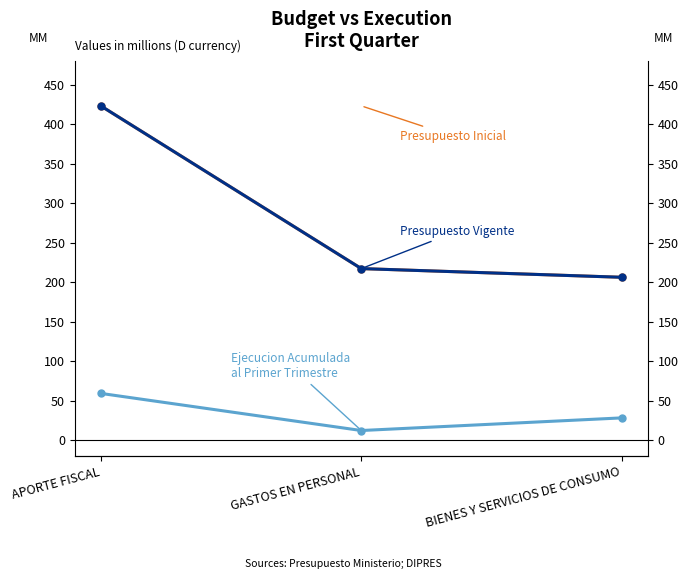

How many data points in Ejecucion Acumulada al Primer Trimestre are above 28?

1